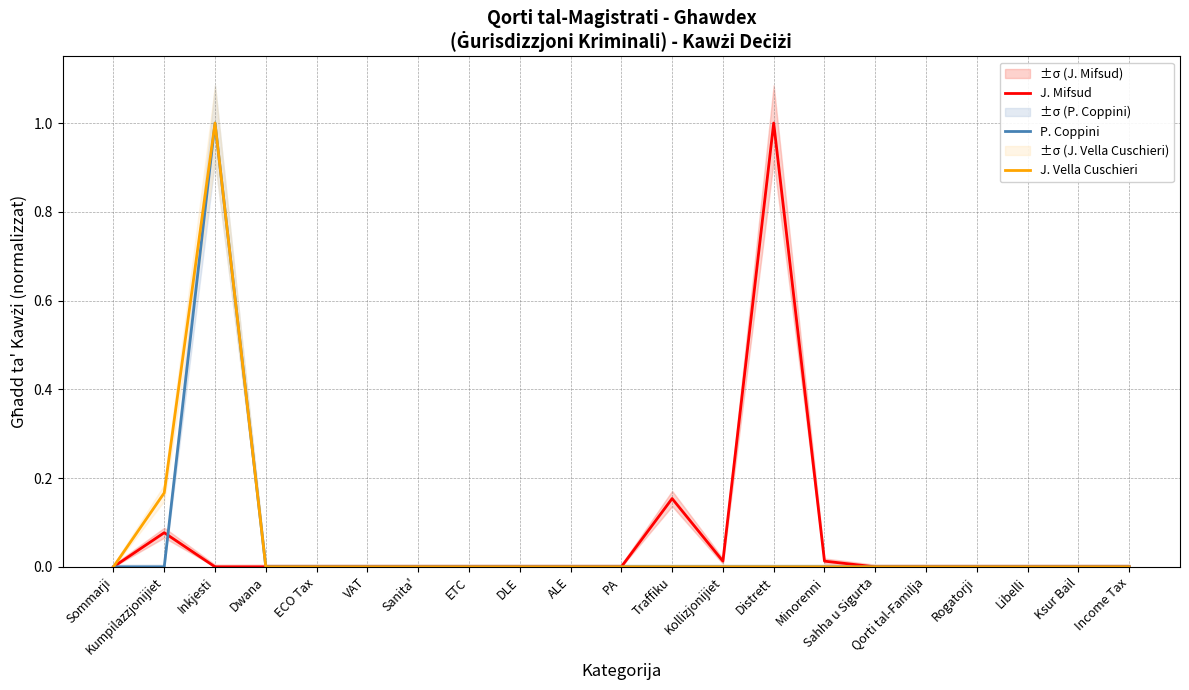

True or false: J. Mifsud and J. Vella Cuschieri cross at least once.

False